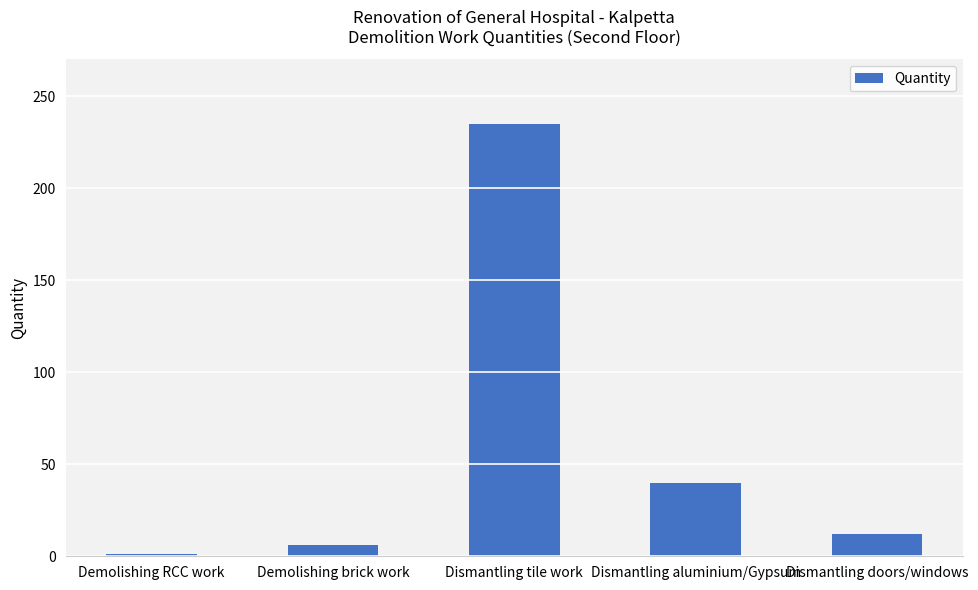

What is the sum of all values?

294.5